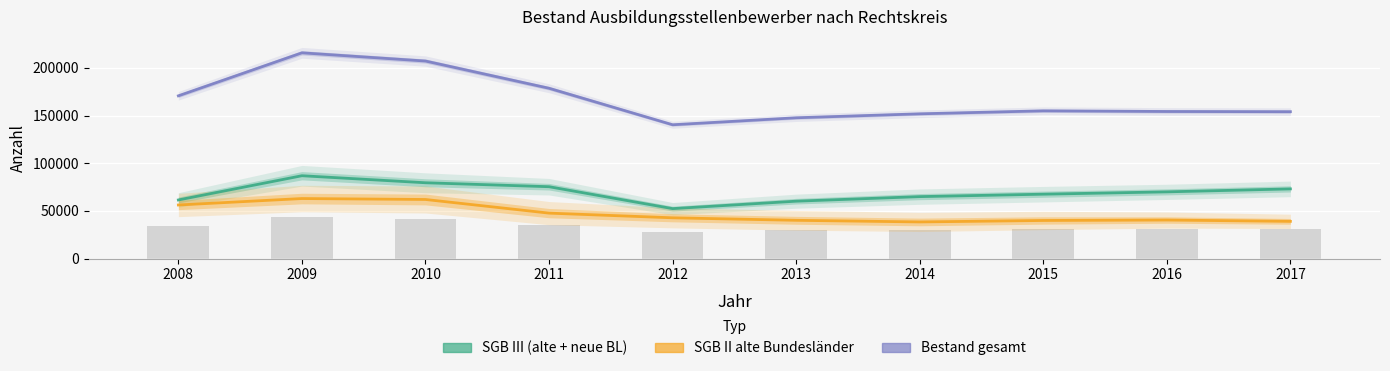

What value does the Bestand gesamt series have at 2011, to the nearest 50?

178600